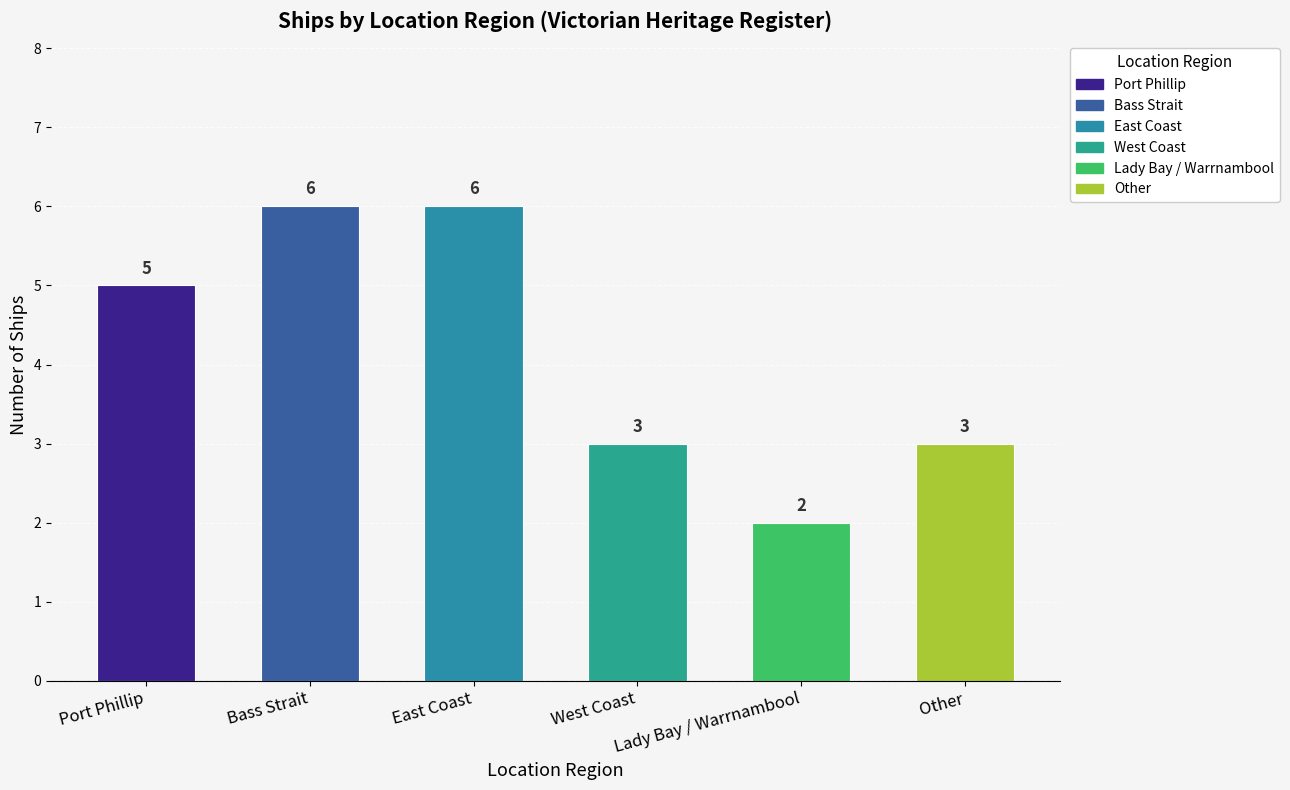

What is the difference between the values at Port Phillip and Other?

2